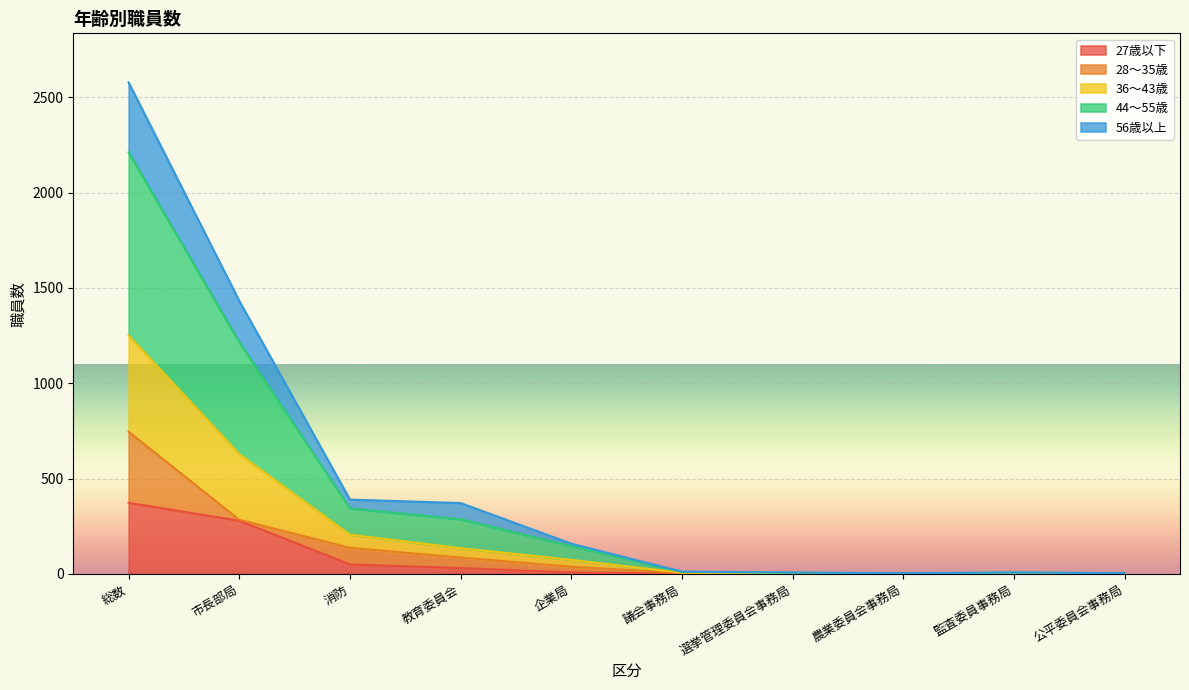

At which category does the chart reach its minimum across all series?

農業委員会事務局